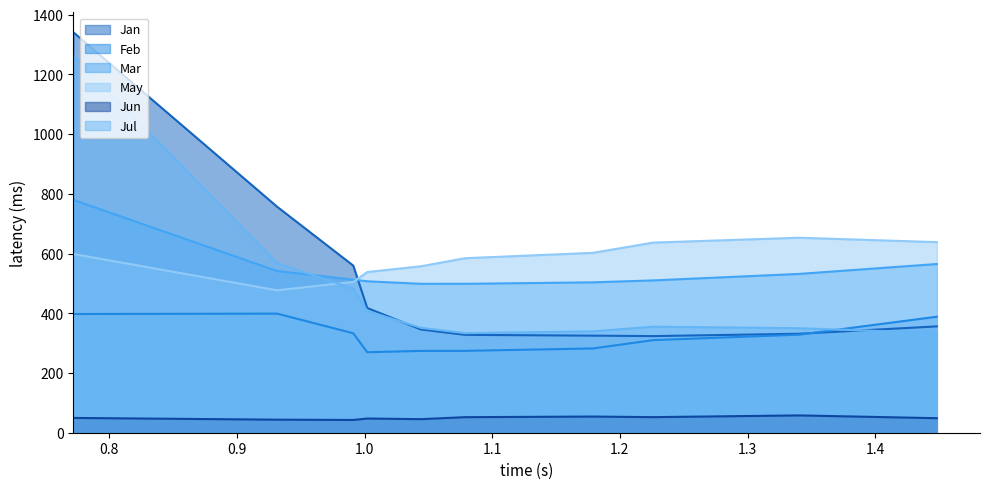

Count the number of data series in this chart.

6